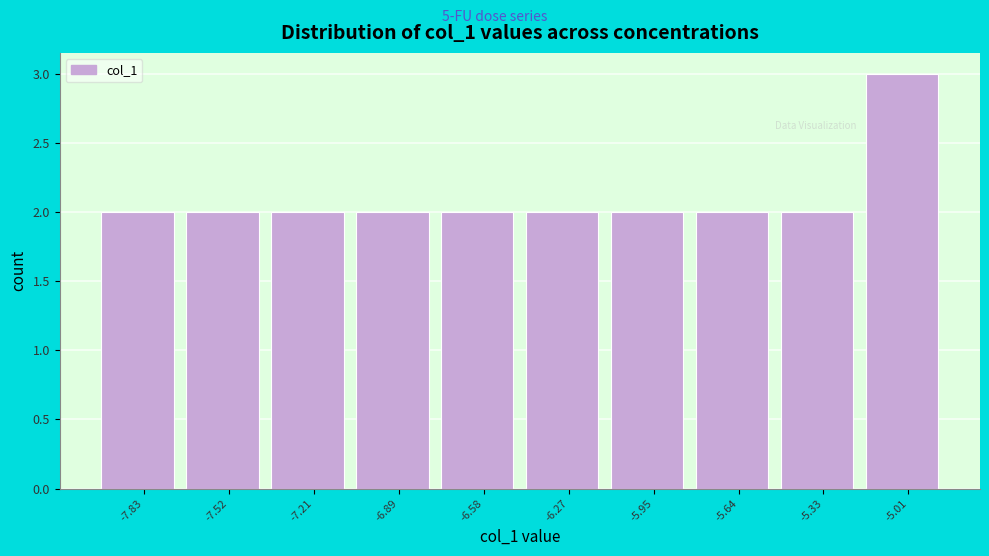

Reading right to left, list all the values displayed in this chart.

3	2	2	2	2	2	2	2	2	2